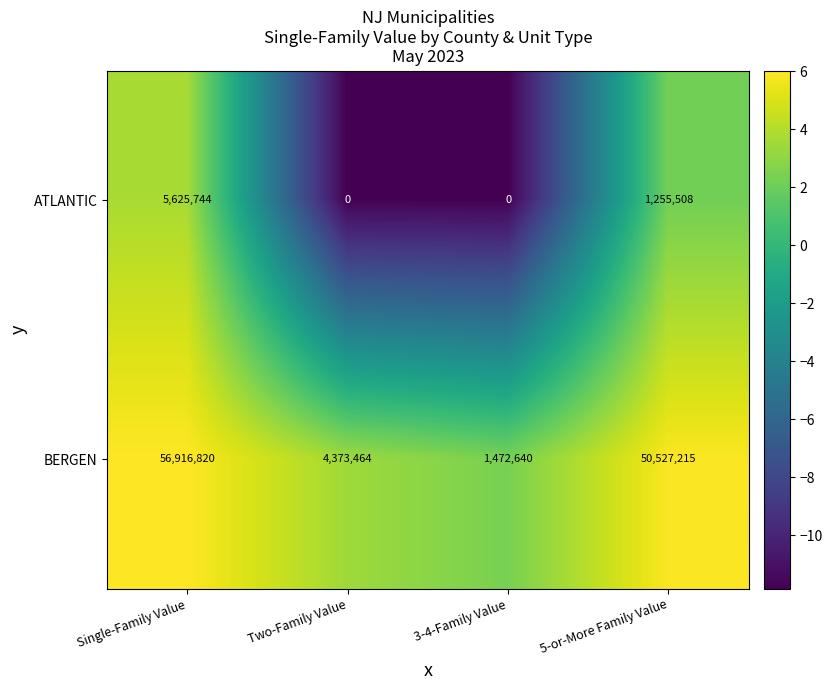

What is the difference between the second highest and second lowest values in the BERGEN series?

46153751